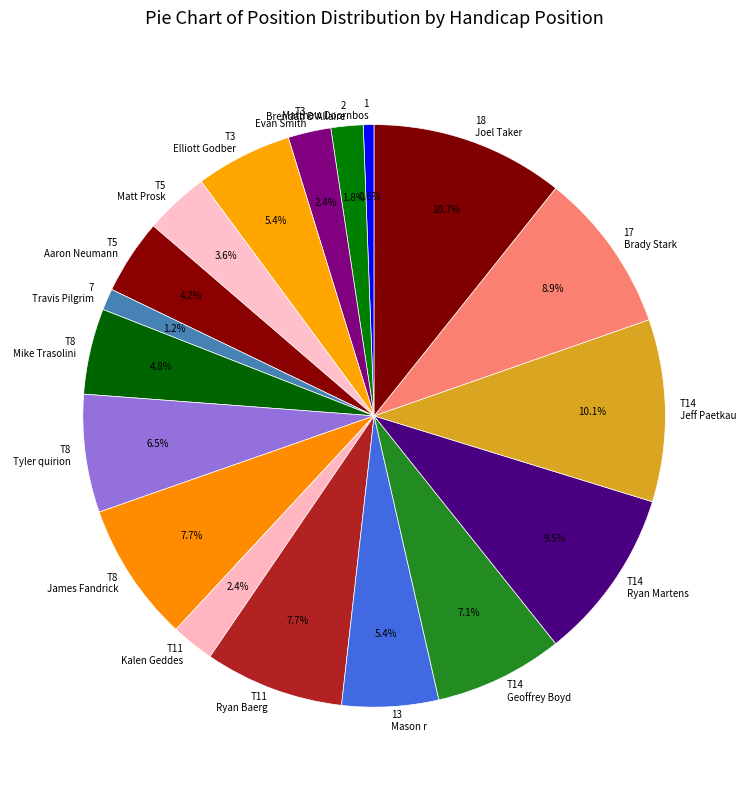

Does any single category account for the majority?

No